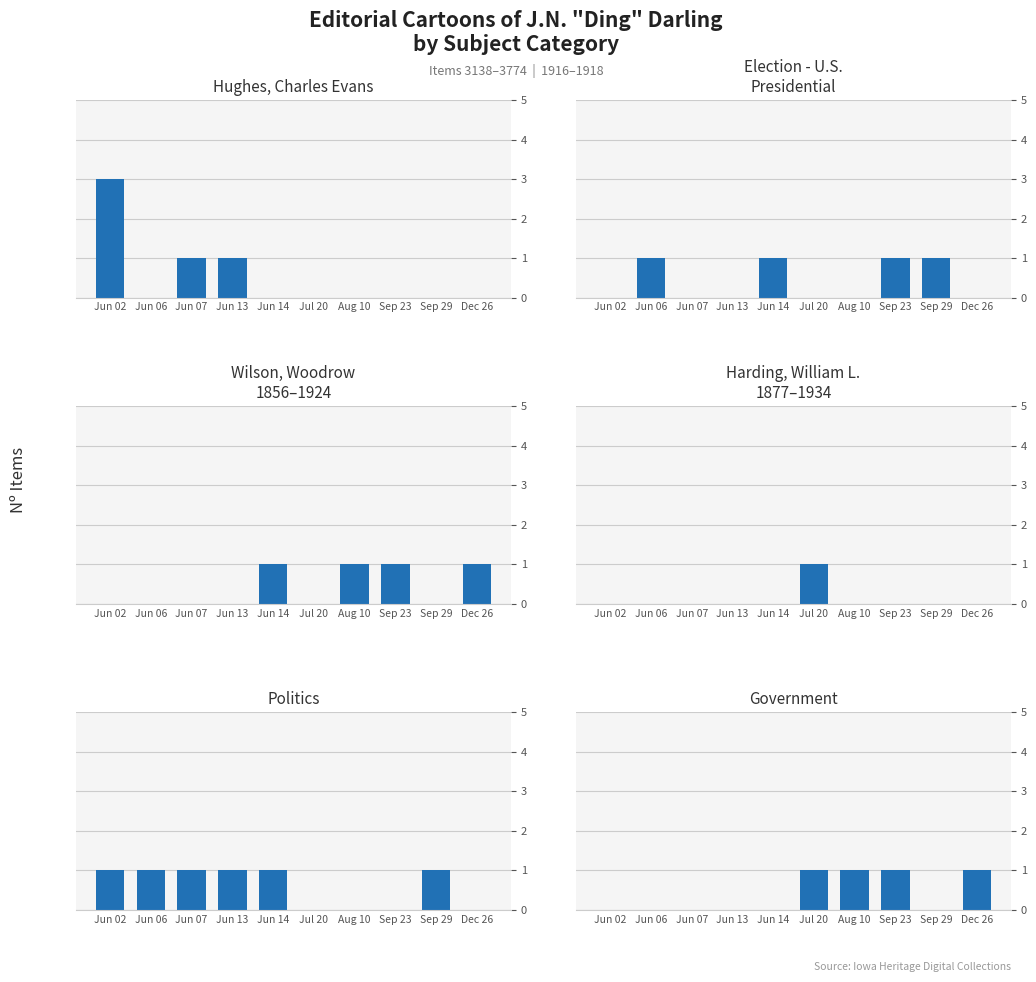

Reading left to right, transcribe all the data shown in this chart.

Hughes, Charles Evans: Jun 02=3	Jun 06=0	Jun 07=1	Jun 13=1	Jun 14=0	Jul 20=0	Aug 10=0	Sep 23=0	Sep 29=0	Dec 26=0
Election - U.S. Presidential: Jun 02=0	Jun 06=1	Jun 07=0	Jun 13=0	Jun 14=1	Jul 20=0	Aug 10=0	Sep 23=1	Sep 29=1	Dec 26=0
Wilson, Woodrow 1856–1924: Jun 02=0	Jun 06=0	Jun 07=0	Jun 13=0	Jun 14=1	Jul 20=0	Aug 10=1	Sep 23=1	Sep 29=0	Dec 26=1
Harding, William L. 1877–1934: Jun 02=0	Jun 06=0	Jun 07=0	Jun 13=0	Jun 14=0	Jul 20=1	Aug 10=0	Sep 23=0	Sep 29=0	Dec 26=0
Politics: Jun 02=1	Jun 06=1	Jun 07=1	Jun 13=1	Jun 14=1	Jul 20=0	Aug 10=0	Sep 23=0	Sep 29=1	Dec 26=0
Government: Jun 02=0	Jun 06=0	Jun 07=0	Jun 13=0	Jun 14=0	Jul 20=1	Aug 10=1	Sep 23=1	Sep 29=0	Dec 26=1